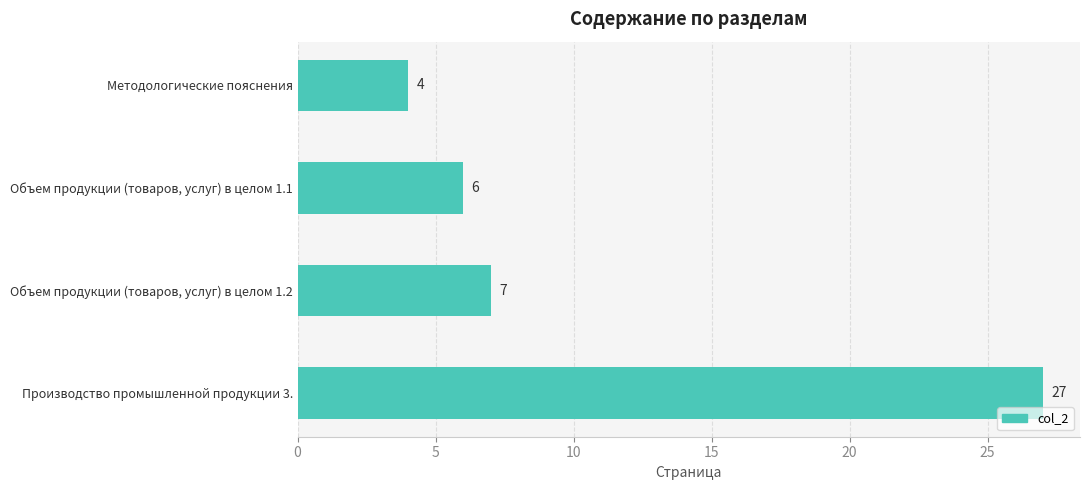

Rank the categories by value from highest to lowest.

Производство промышленной продукции 3., Объем продукции (товаров, услуг) в целом 1.2, Объем продукции (товаров, услуг) в целом 1.1, Методологические пояснения